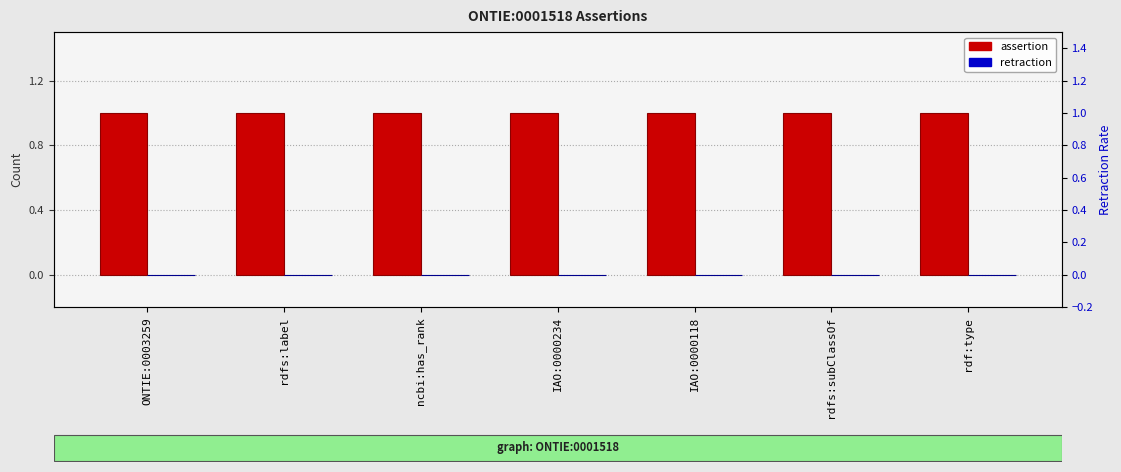

What is the lowest value of the assertion series?

1